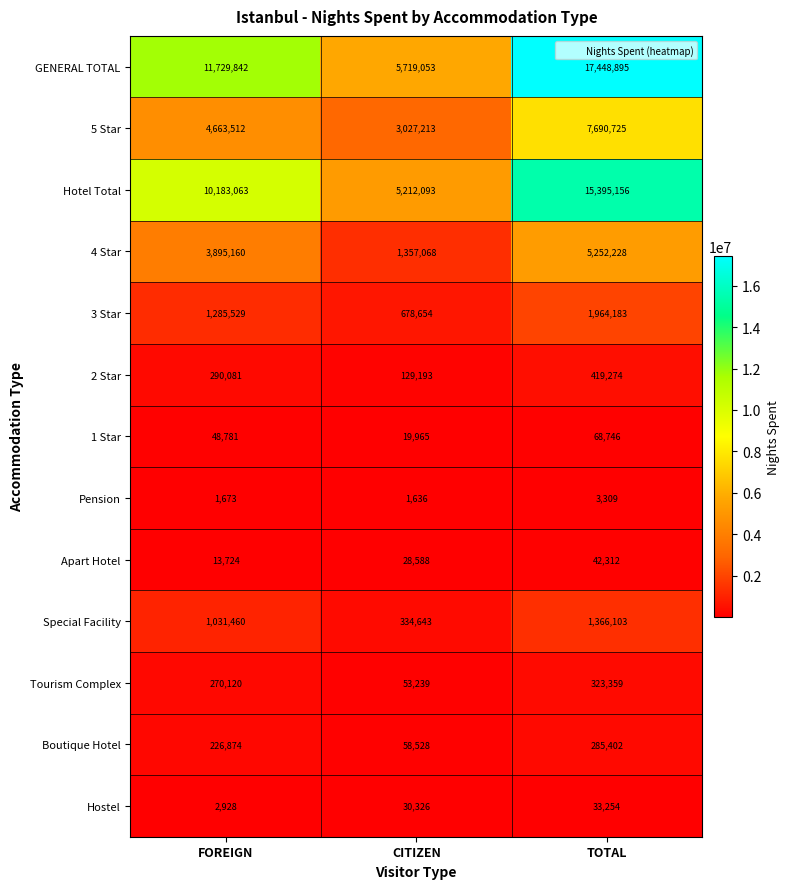

How many GENERAL TOTAL values are between 5719053 and 17448895?

3